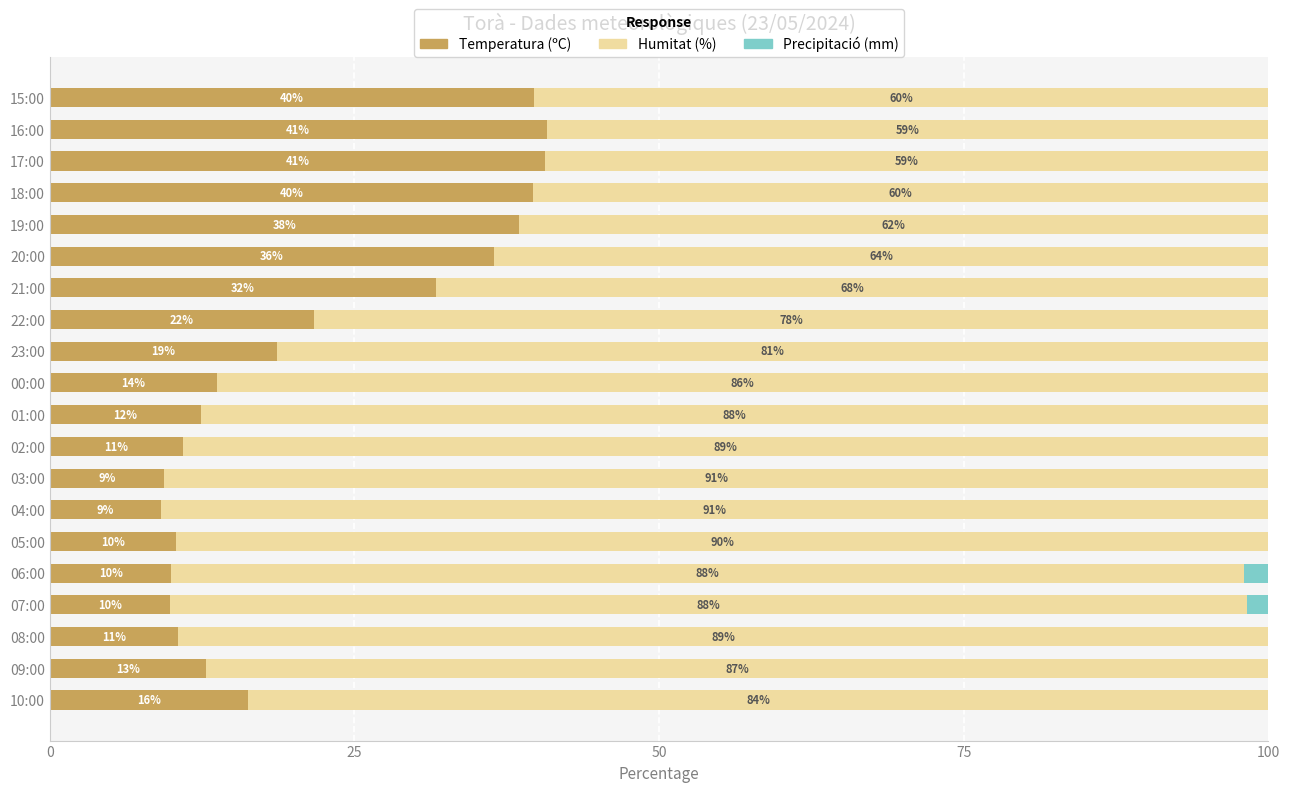

What are all the series names shown in the legend?

Temperatura (ºC), Humitat (%), Precipitació (mm)